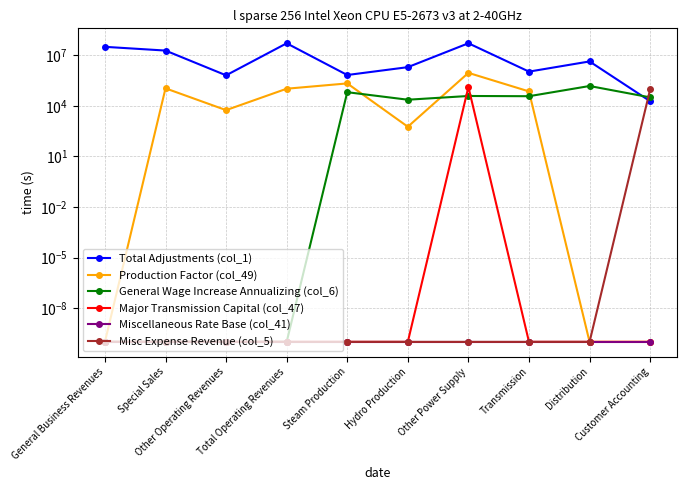

At which label does General Wage Increase Annualizing (col_6) first exceed 31668?

Steam Production